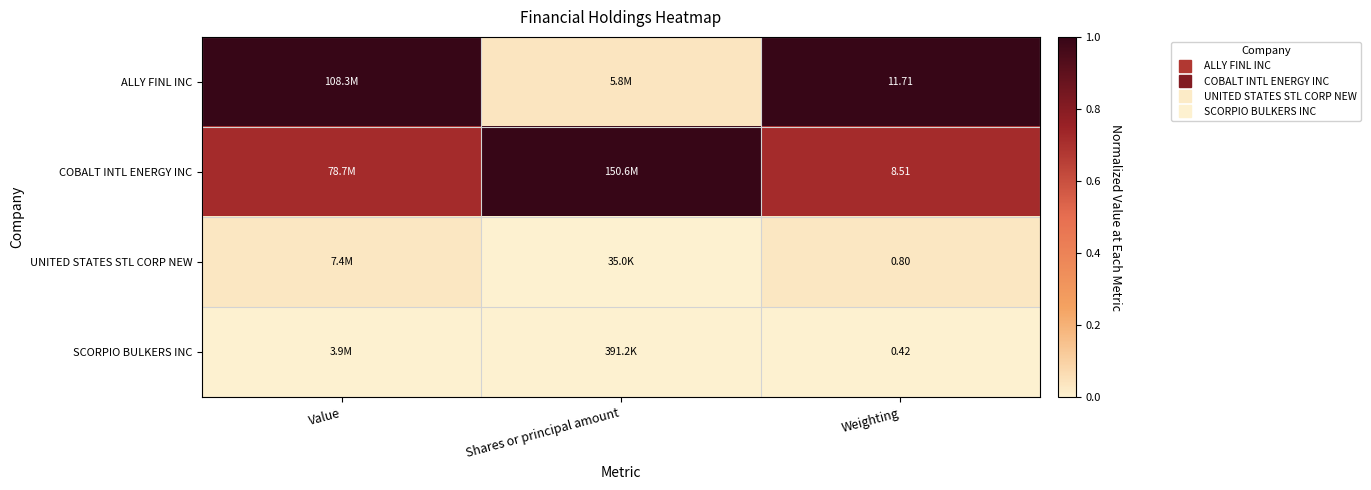

Where is ALLY FINL INC nearest to the value 0?

Shares or principal amount